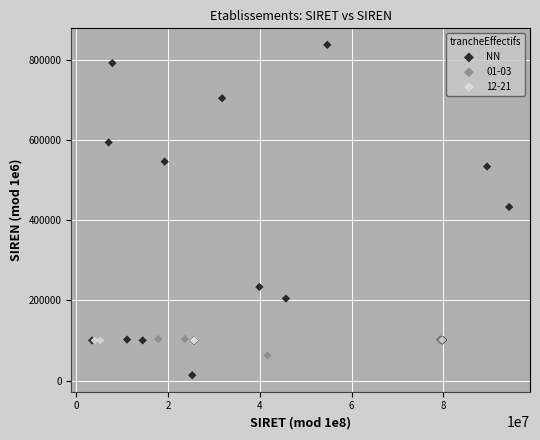

Which series contains the highest Y value?

NN